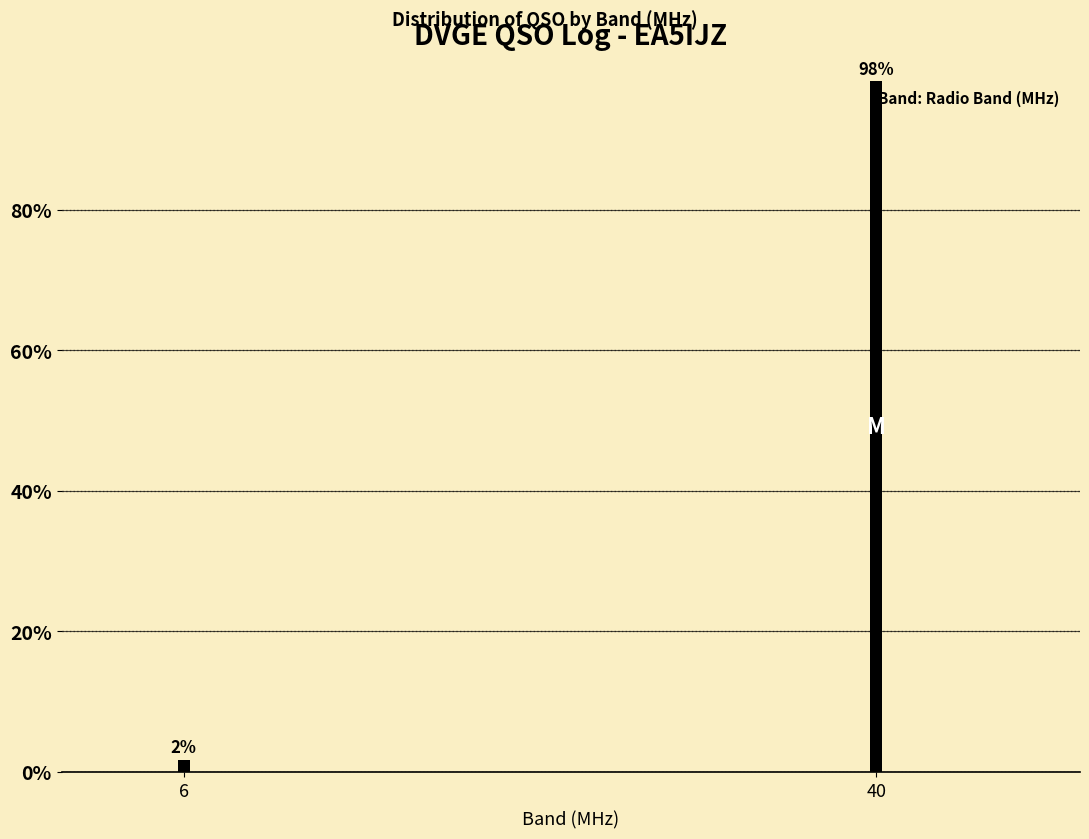

At which label does the data first exceed 98?

40